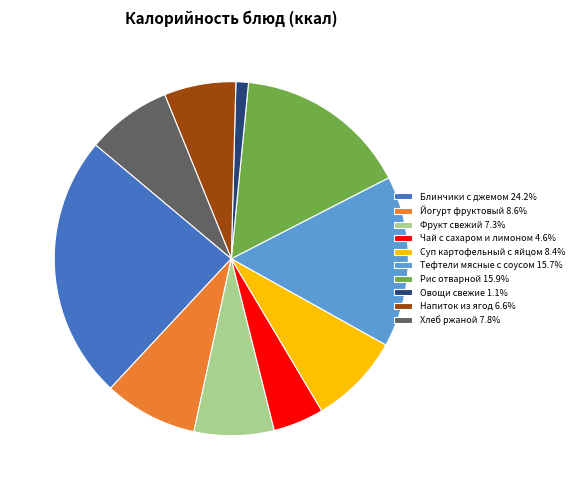

Is there any slice that represents more than half of the pie?

No